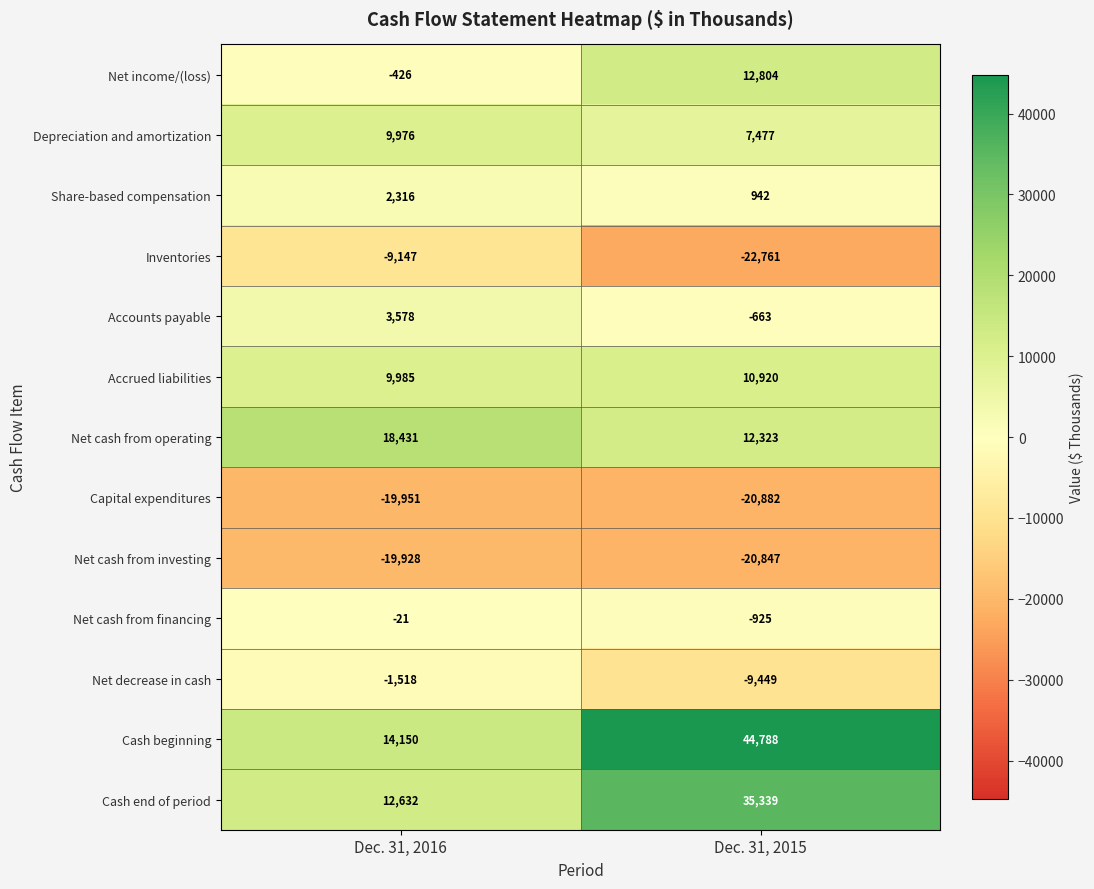

Which series has the largest total across all categories?

Cash beginning